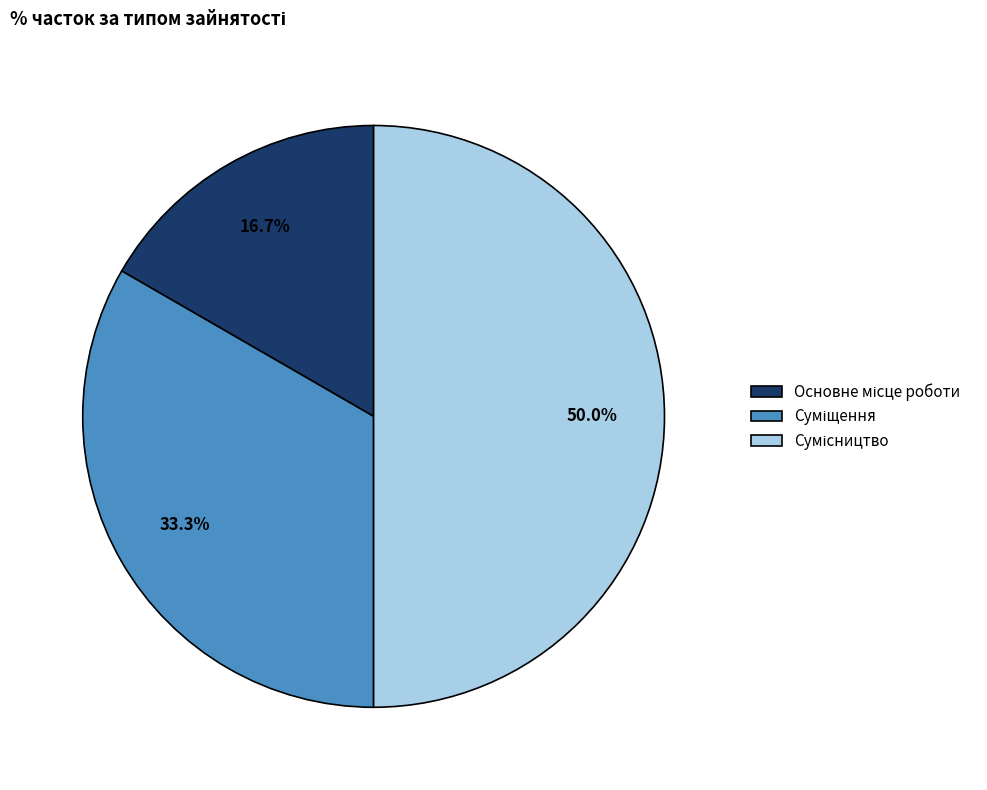

What percentage is the Сумісництво slice, to the nearest percent?

50%